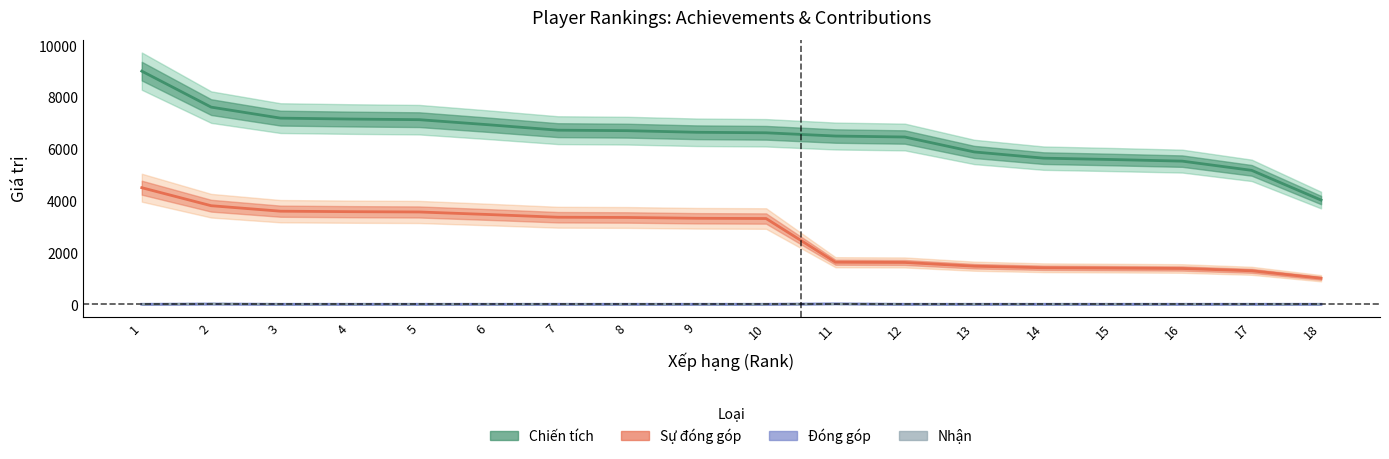

The value of Sự đóng góp at 12 is 2696. True or false?

False